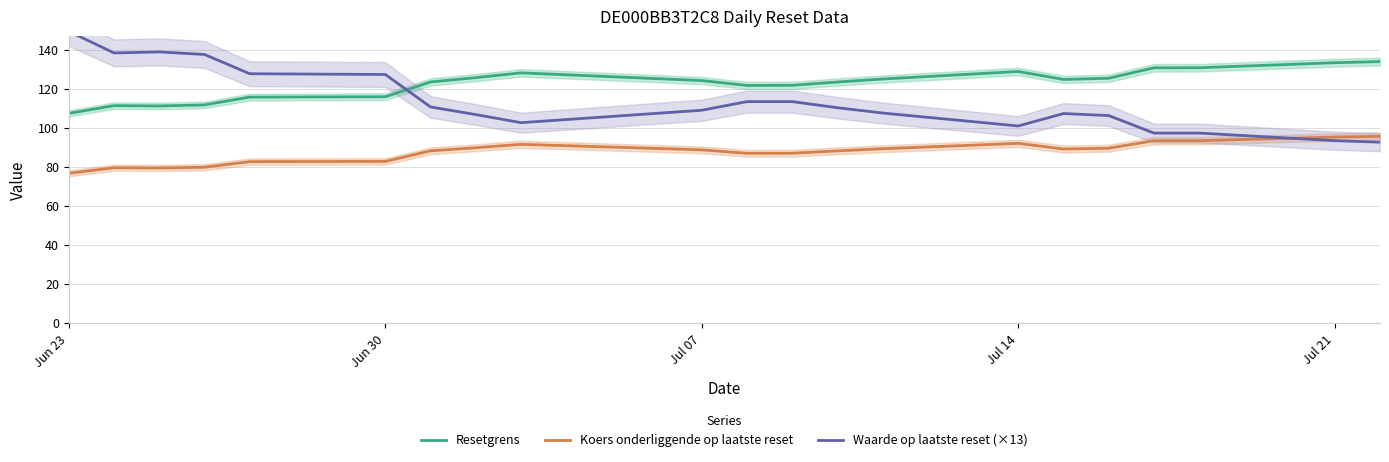

The value of Resetgrens at Jun 30 is 116.0. True or false?

True